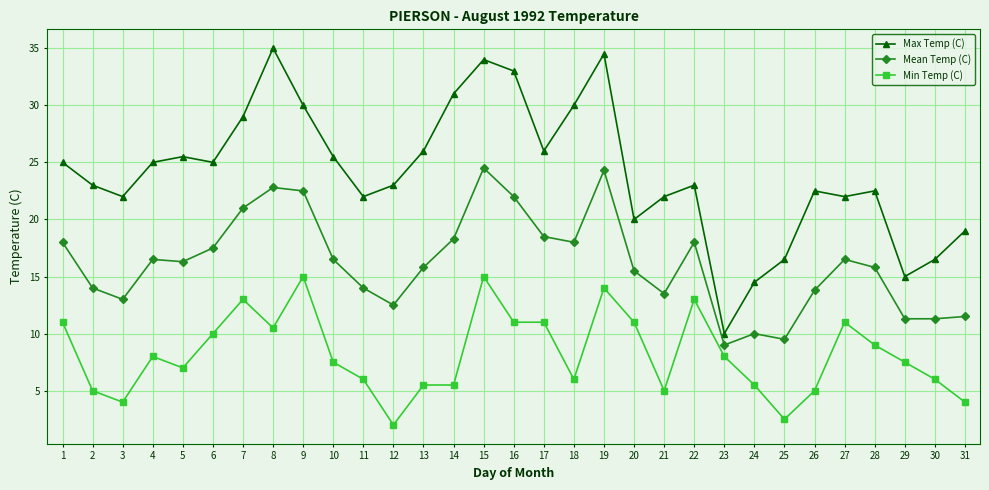

Where is the first local minimum for Mean Temp (C)?

3